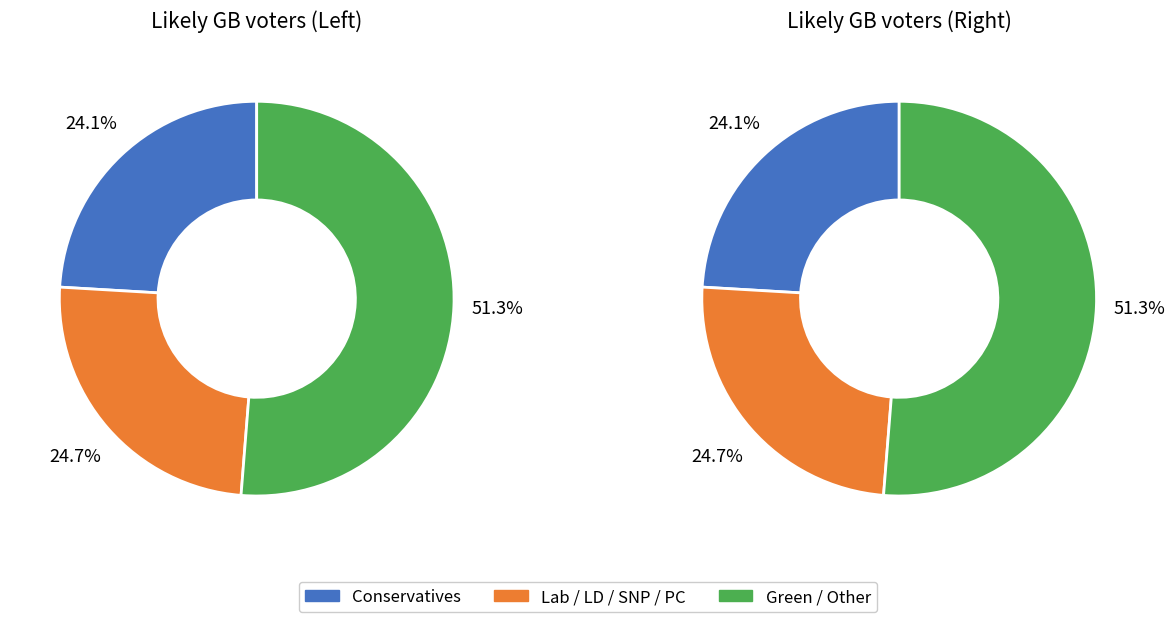

Does Some other party account for over 50% of the chart?

No